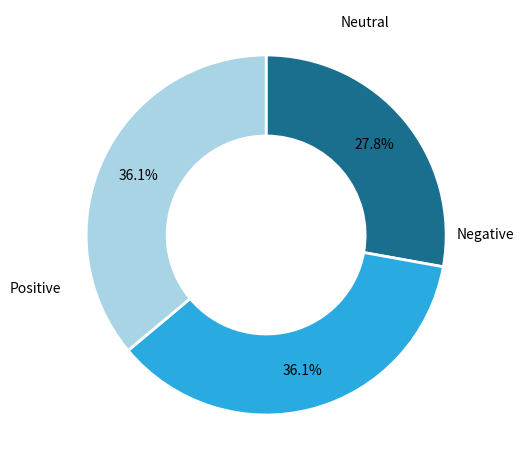

How many slices are in this pie chart?

3